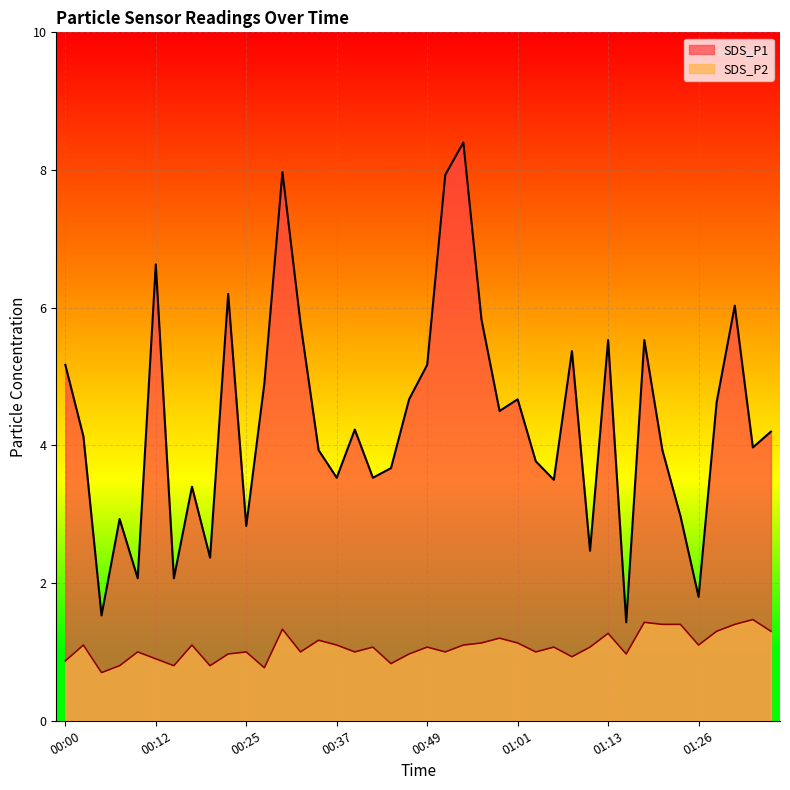

At 00:03, list the series in order from largest to smallest.

SDS_P1, SDS_P2